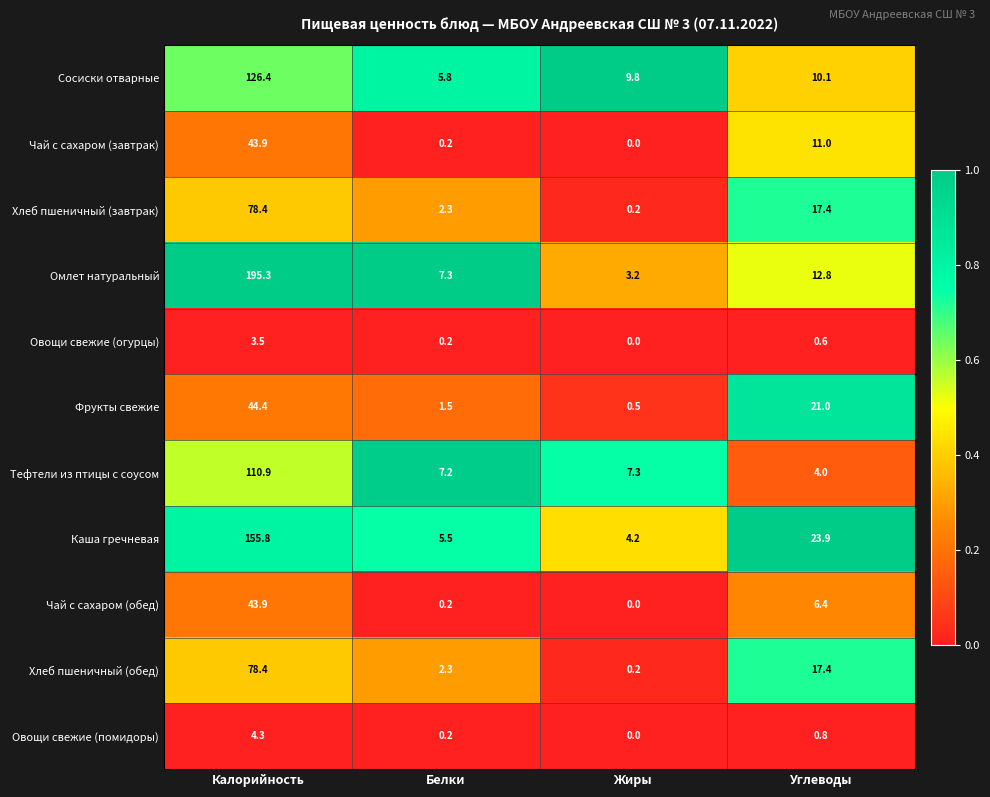

Read the Хлеб пшеничный (завтрак) value at Белки.

2.3